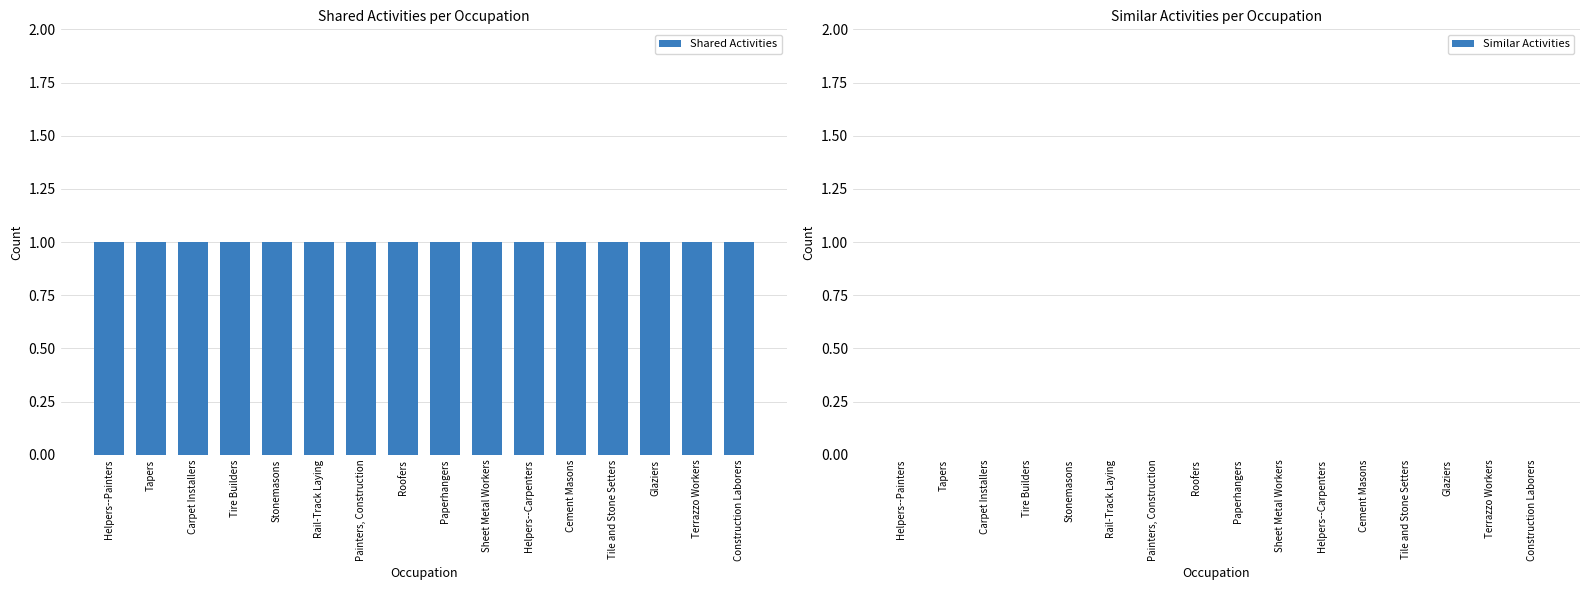

Does the chart contain stacked bars?

No